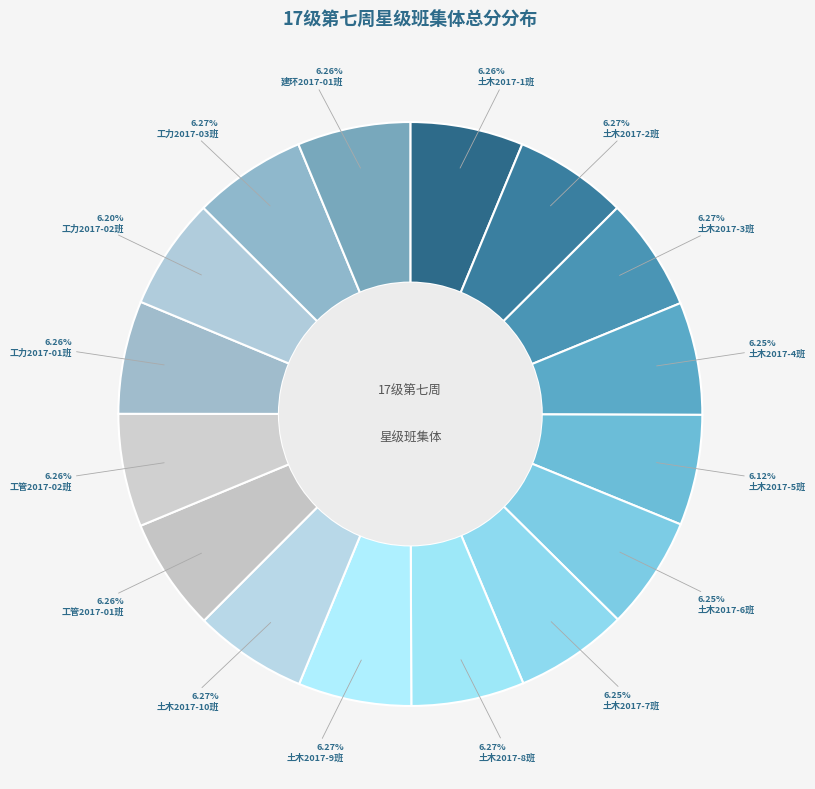

How many segments does this pie chart have?

16